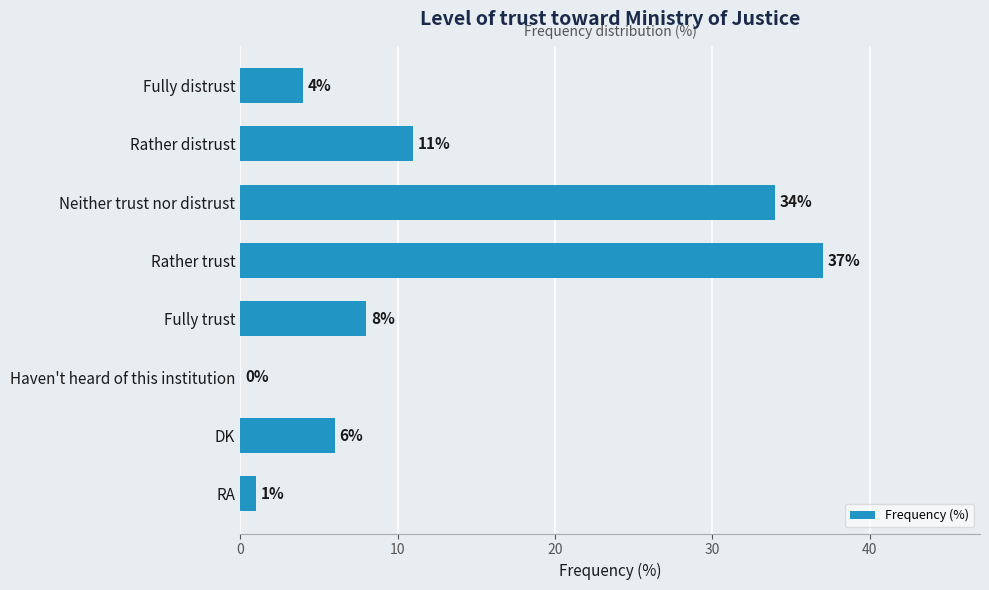

What is the maximum value shown in the chart?

37